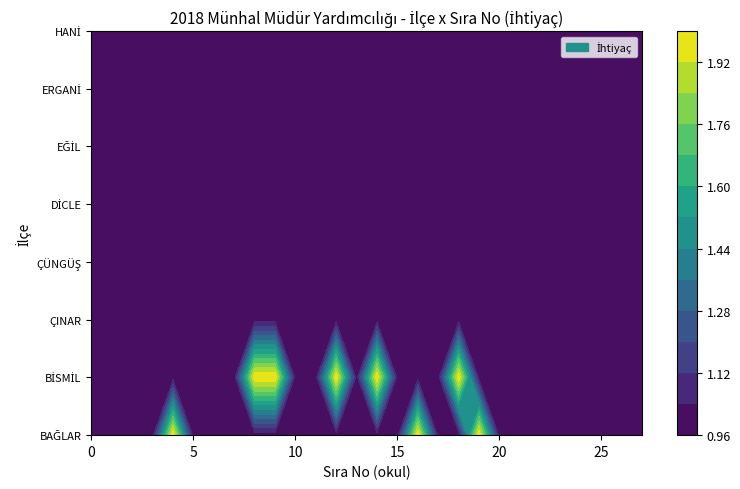

What is the minimum value for BİSMİL?

1